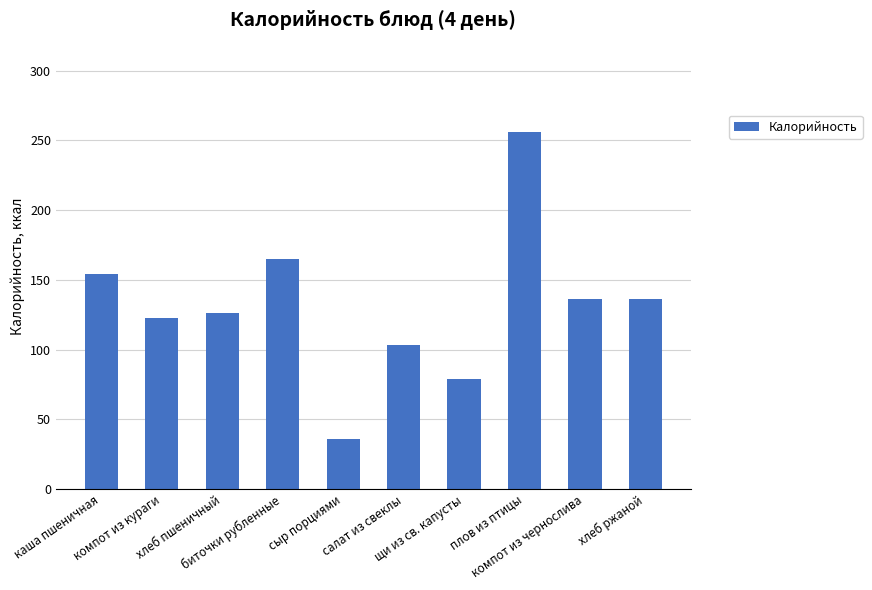

What is the change in value from сыр порциями to плов из птицы?

+220.0